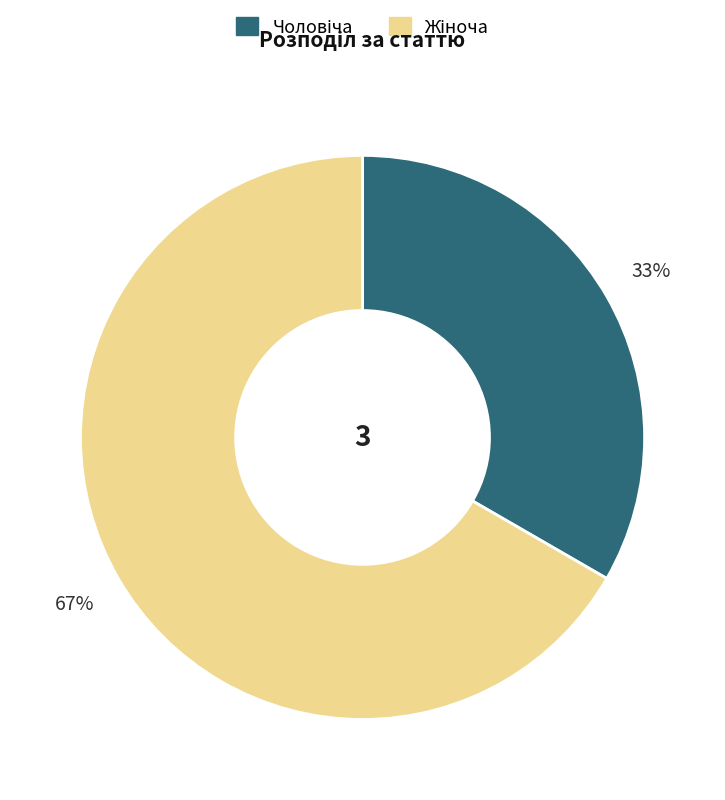

Is there any slice that represents more than half of the pie?

Yes